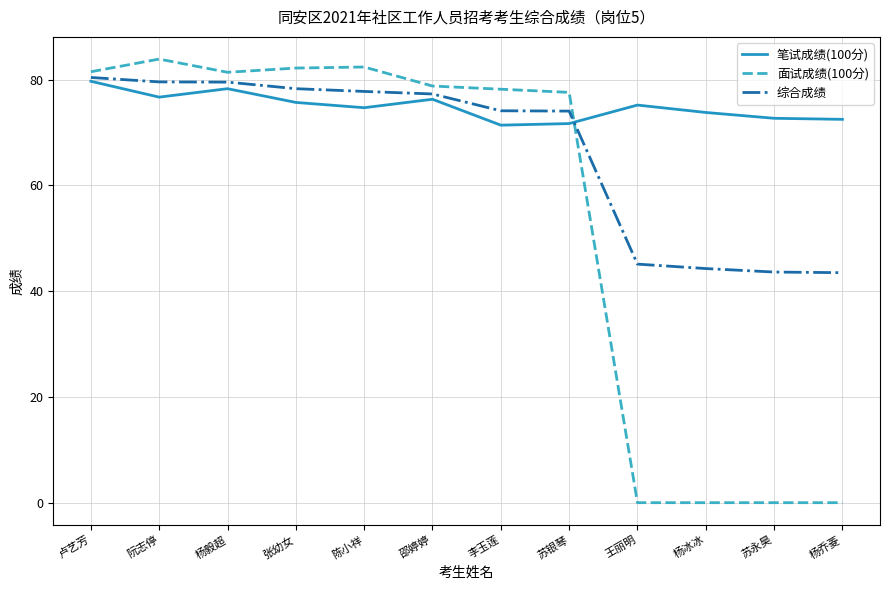

Is this an area chart (filled region under the line)?

No